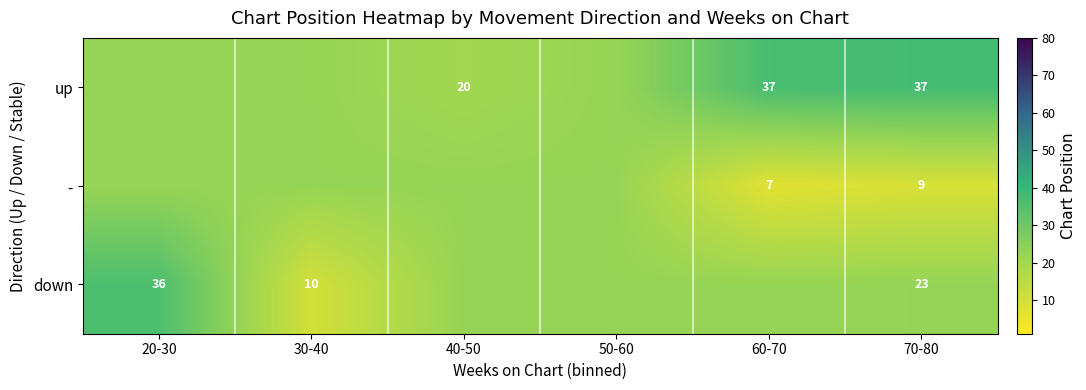

What is the average value of the down series?

22.6